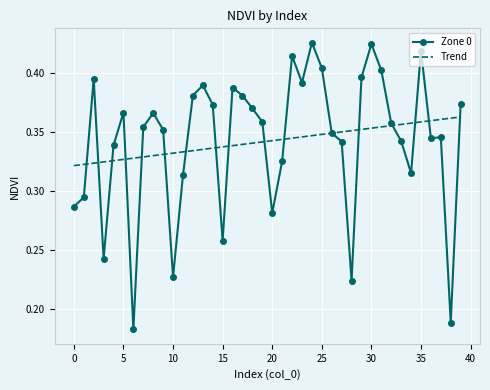

Which series has the largest range (max minus min)?

Zone 0